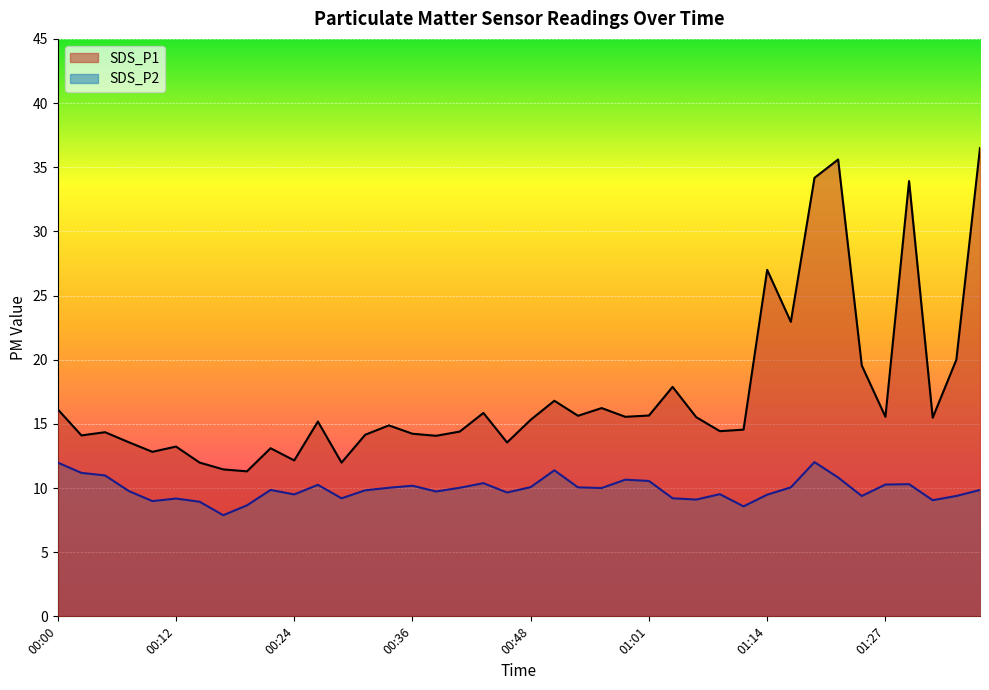

List the labels in order of SDS_P1 value, smallest first.

00:19, 00:17, 00:14, 00:29, 00:24, 00:10, 00:22, 00:12, 00:46, 00:07, 00:39, 00:02, 00:31, 00:36, 00:05, 00:41, 01:08, 01:11, 00:34, 00:27, 00:48, 01:32, 01:06, 00:58, 01:27, 00:53, 01:01, 00:44, 00:00, 00:56, 00:51, 01:03, 01:24, 01:35, 01:16, 01:14, 01:29, 01:19, 01:21, 01:37